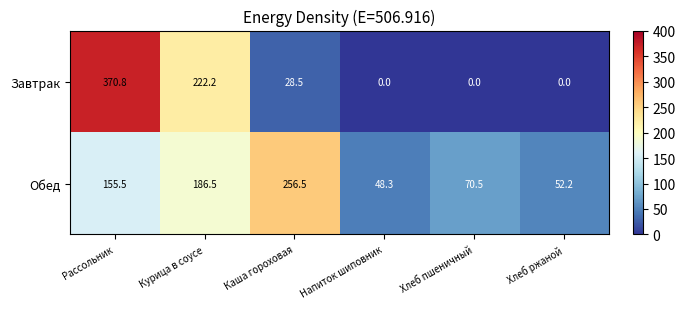

Reading left to right, extract all data points from this chart.

Завтрак: 370.8	222.2	28.5	0.0	0.0	0.0
Обед: 155.5	186.5	256.5	48.3	70.5	52.2